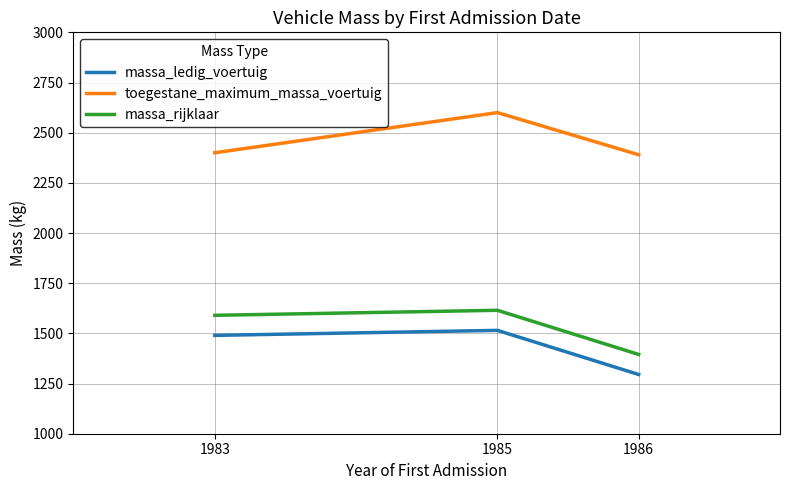

What is the approximate value of massa_ledig_voertuig at 1983?

1490